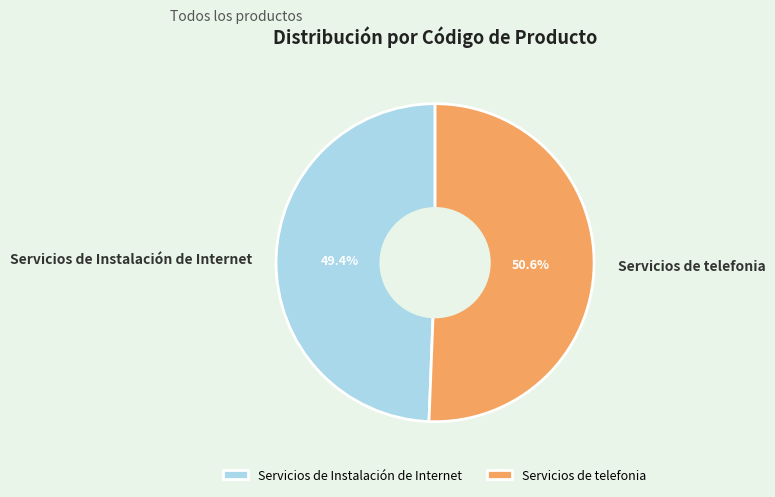

Which category has the smallest portion of the pie?

Servicios de Instalación de Internet